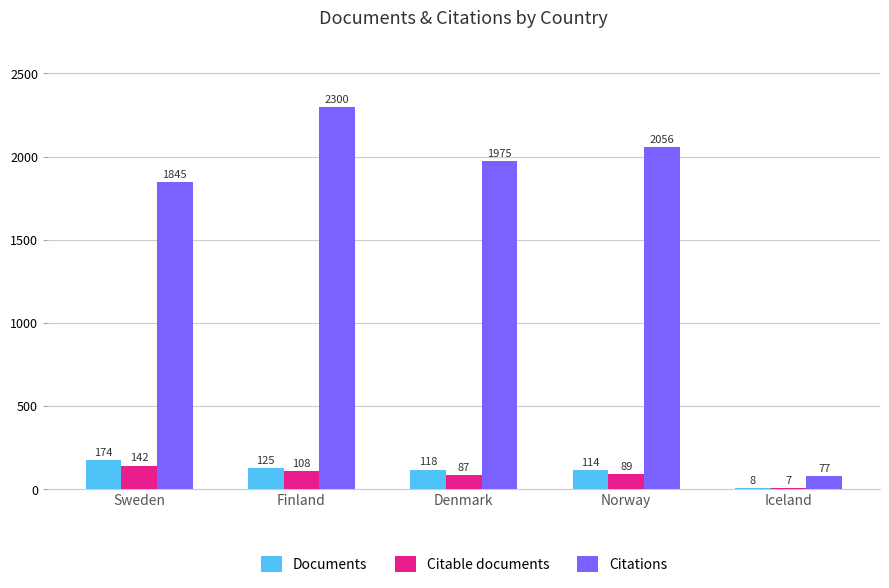

Which series has the widest spread of values?

Citations